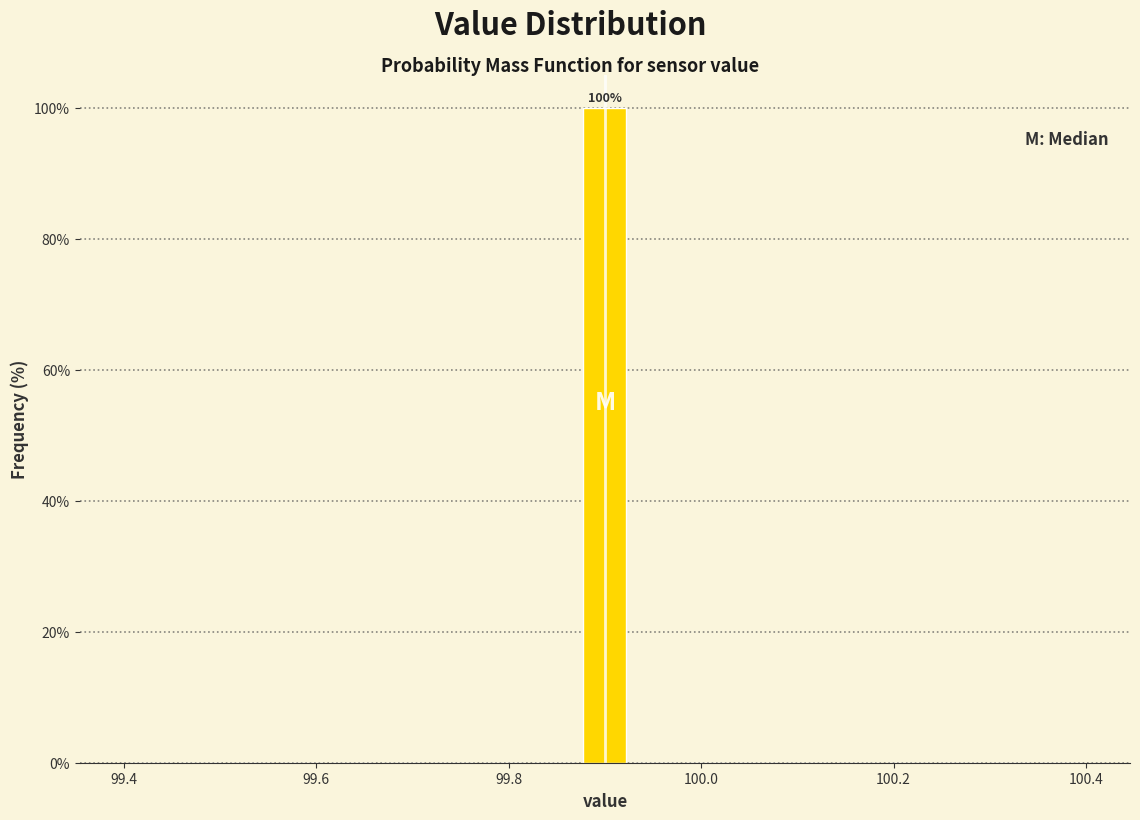

Read against the x-axis, roughly where is the centre of the tallest bar?

99.90